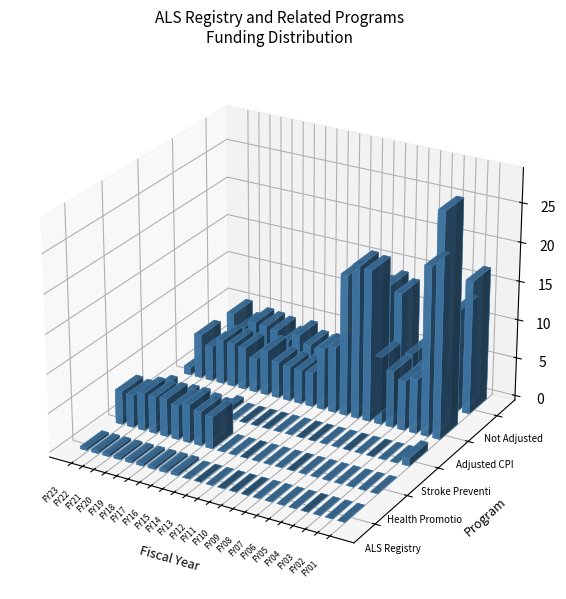

How many distinct data groups are displayed?

5